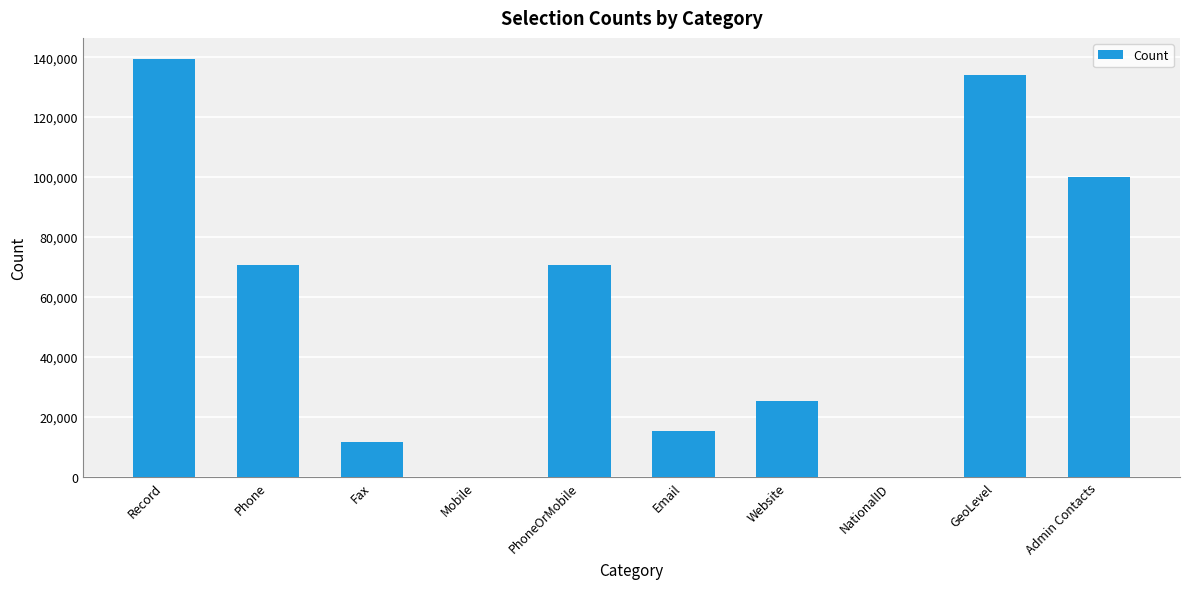

Between Record and PhoneOrMobile, which is larger?

Record